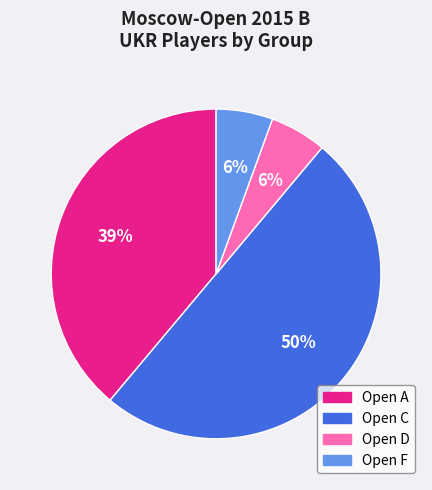

Do Open C and Open F together represent more than half of the pie?

Yes